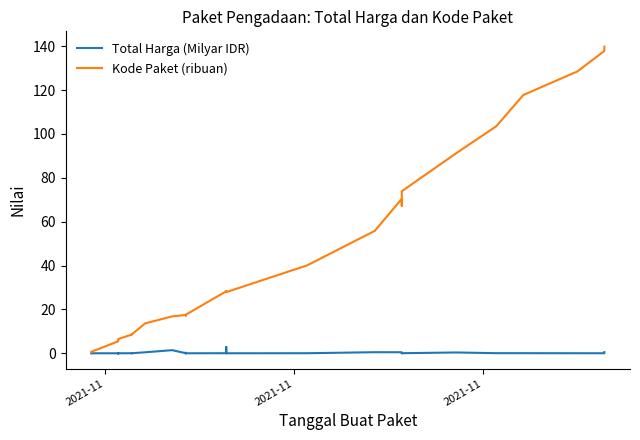

What is the value of the Kode Paket (ribuan) point at the 35th from the left?

139.8